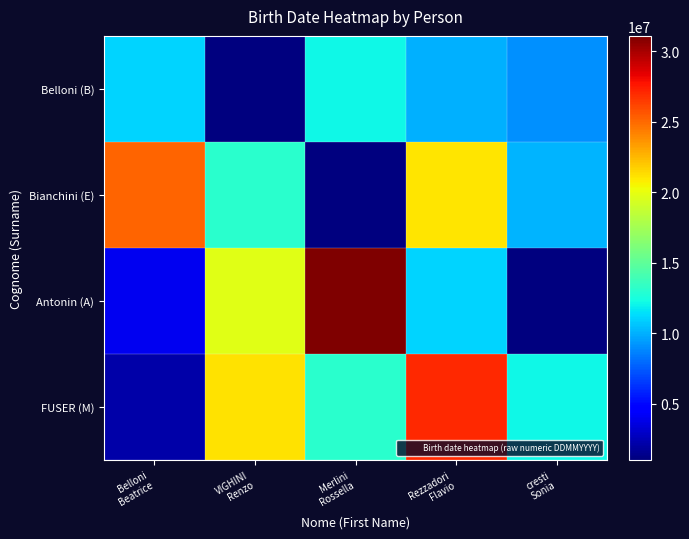

Reading left to right, extract all data points from this chart.

Belloni (B): Belloni
Beatrice=11101995	VIGHINI
Renzo=1071975	Merlini
Rossella=12121960	Rezzadori
Flavio=10031962	cresti
Sonia=9101971
Bianchini (E): Belloni
Beatrice=25111978	VIGHINI
Renzo=13031959	Merlini
Rossella=1021978	Rezzadori
Flavio=21031986	cresti
Sonia=10101995
Antonin (A): Belloni
Beatrice=4061962	VIGHINI
Renzo=19701980	Merlini
Rossella=31081983	Rezzadori
Flavio=11101998	cresti
Sonia=1071979
FUSER (M): Belloni
Beatrice=2121960	VIGHINI
Renzo=21111977	Merlini
Rossella=13031960	Rezzadori
Flavio=27071992	cresti
Sonia=12121991